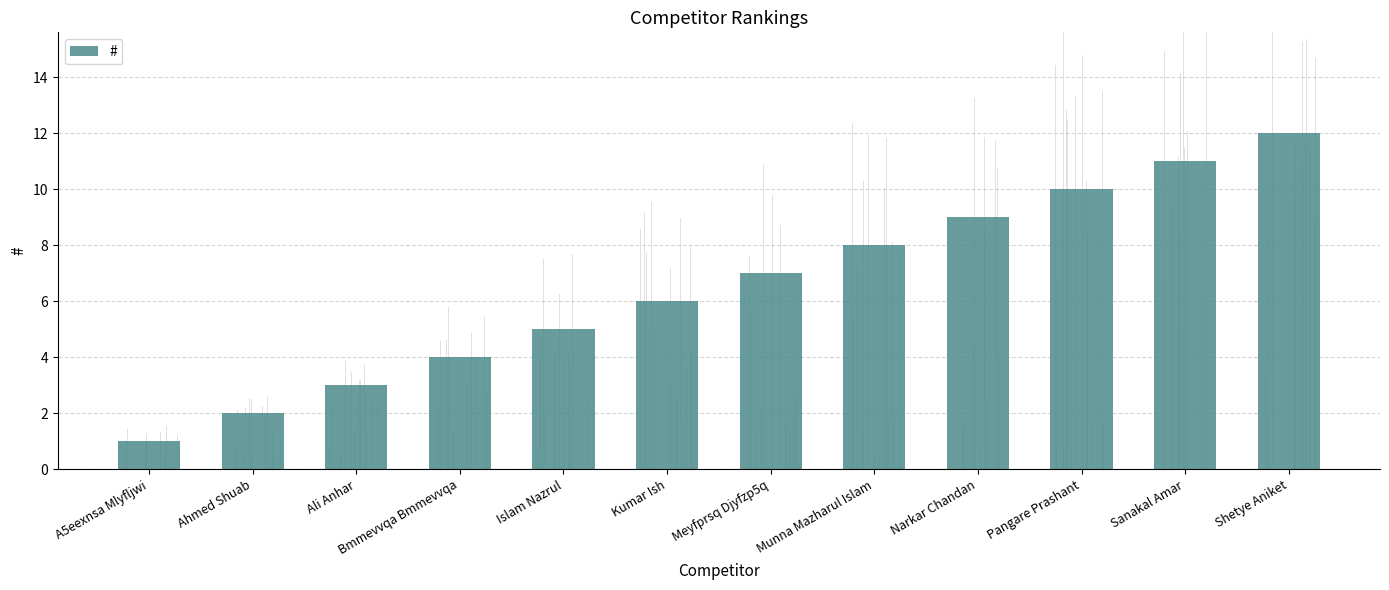

Which label corresponds to the smallest value in the chart?

A5eexnsa Mlyfljwi